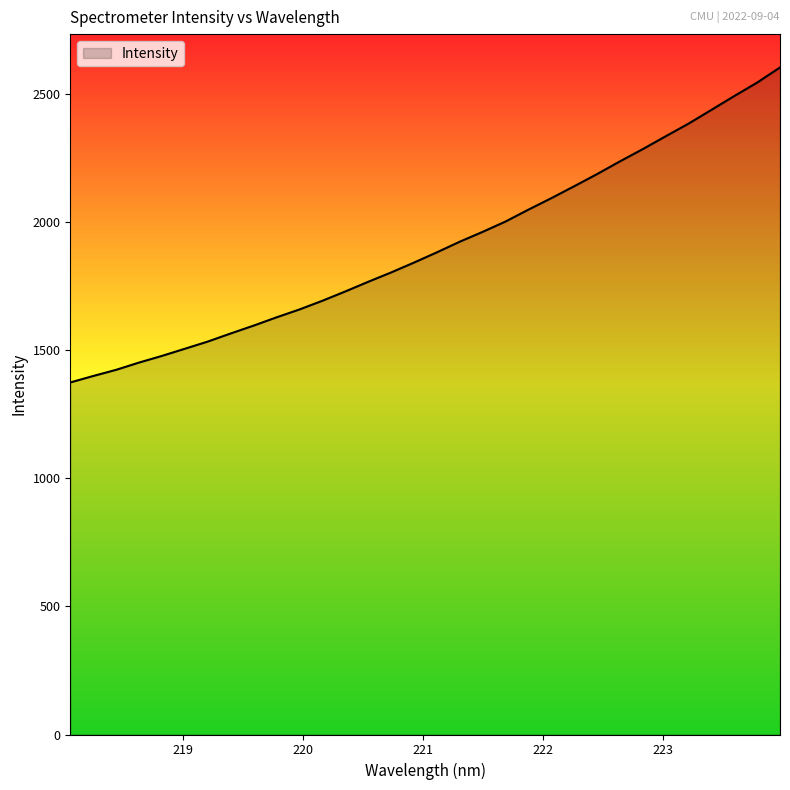

What is the maximum value shown in the chart?

2604.2